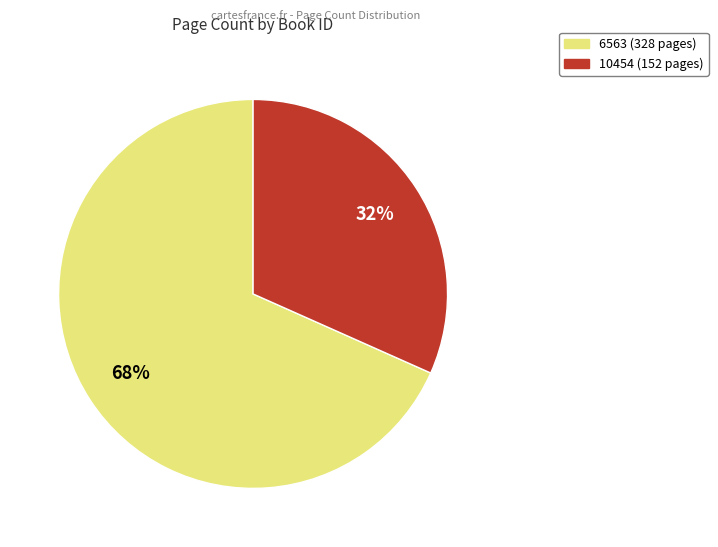

What percentage is the 10454 slice, to the nearest percent?

32%